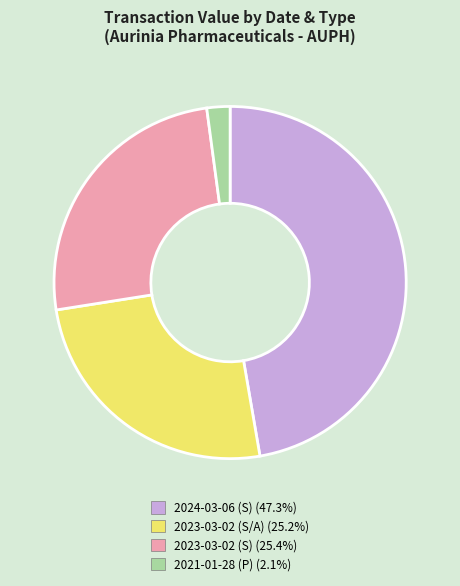

Is 2023-03-02 (S) the majority of the pie?

No